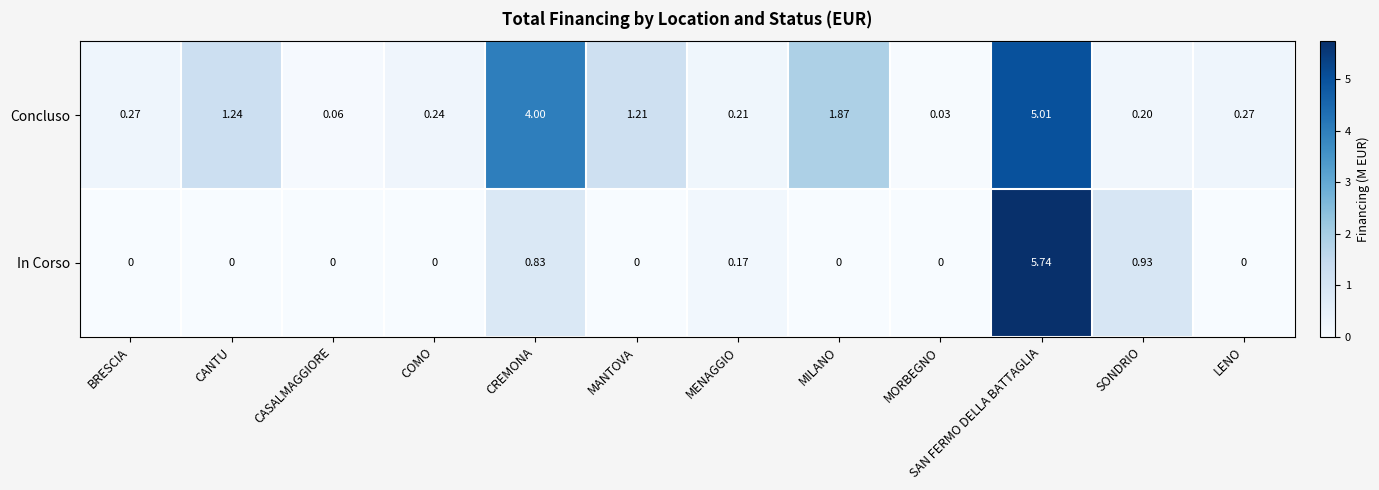

Rank the series by their average value, from lowest to highest.

In Corso, Concluso